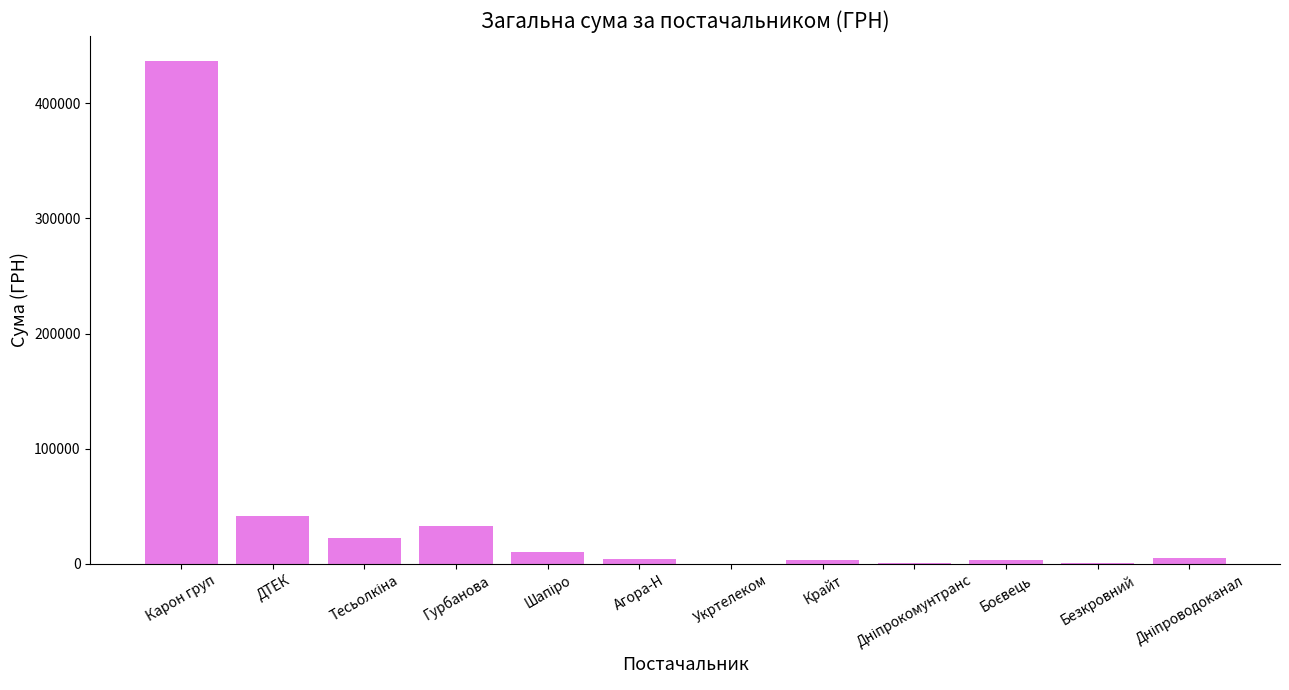

Which label corresponds to the largest value in the chart?

Карон груп